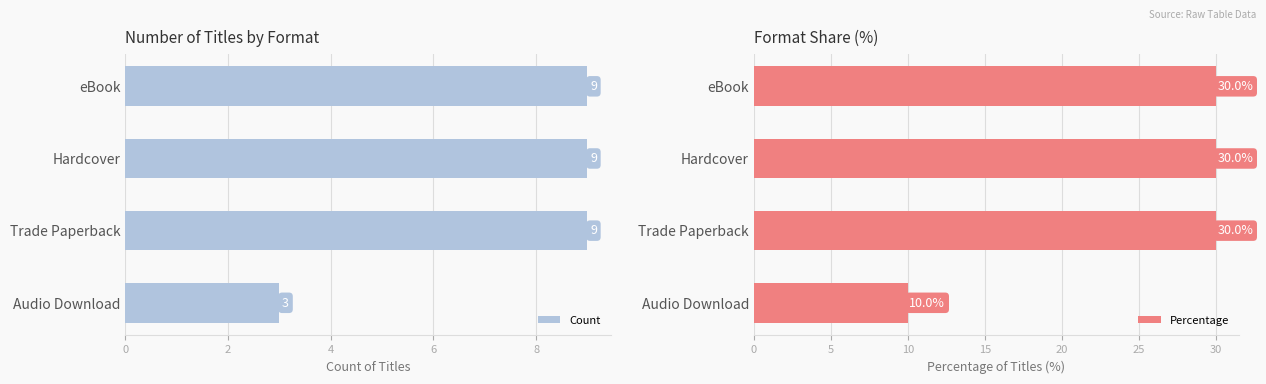

What value does the Count series have at Trade Paperback?

9